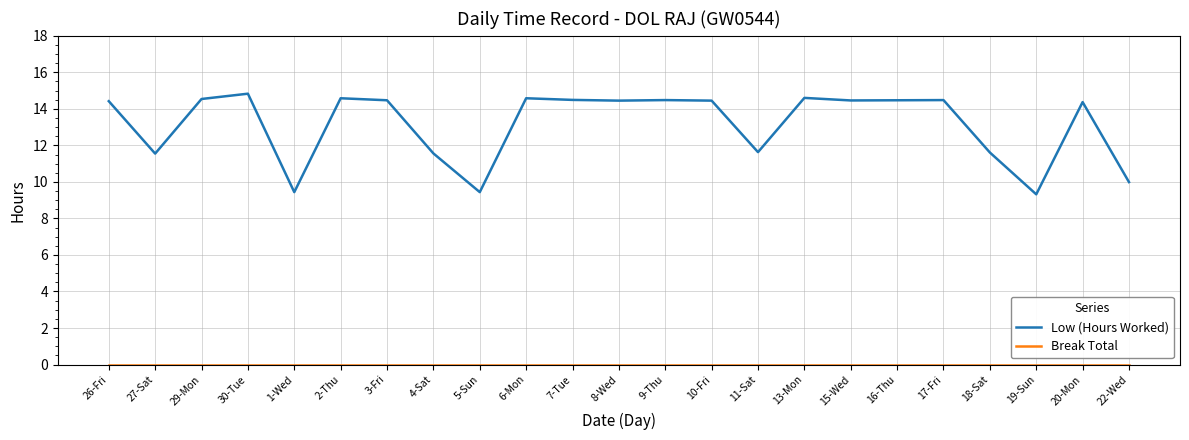

Where does the Low (Hours Worked) series first go above 14?

26-Fri